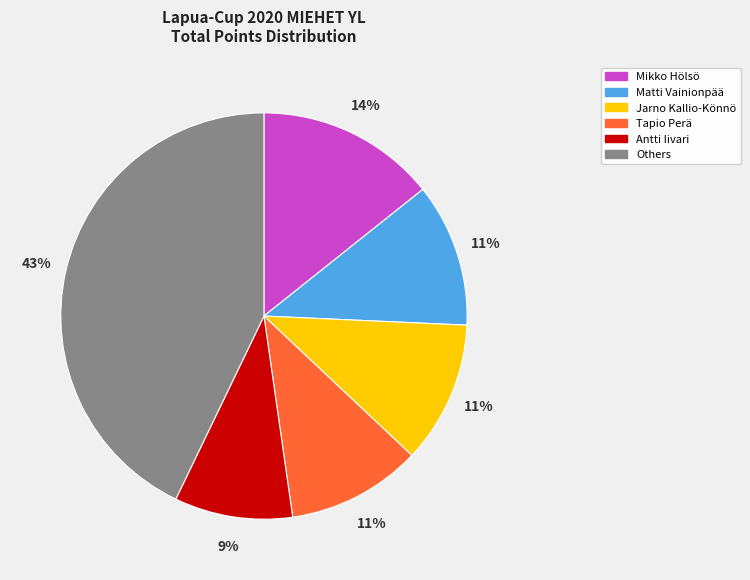

To the nearest percent, what is the average slice percentage?

17%